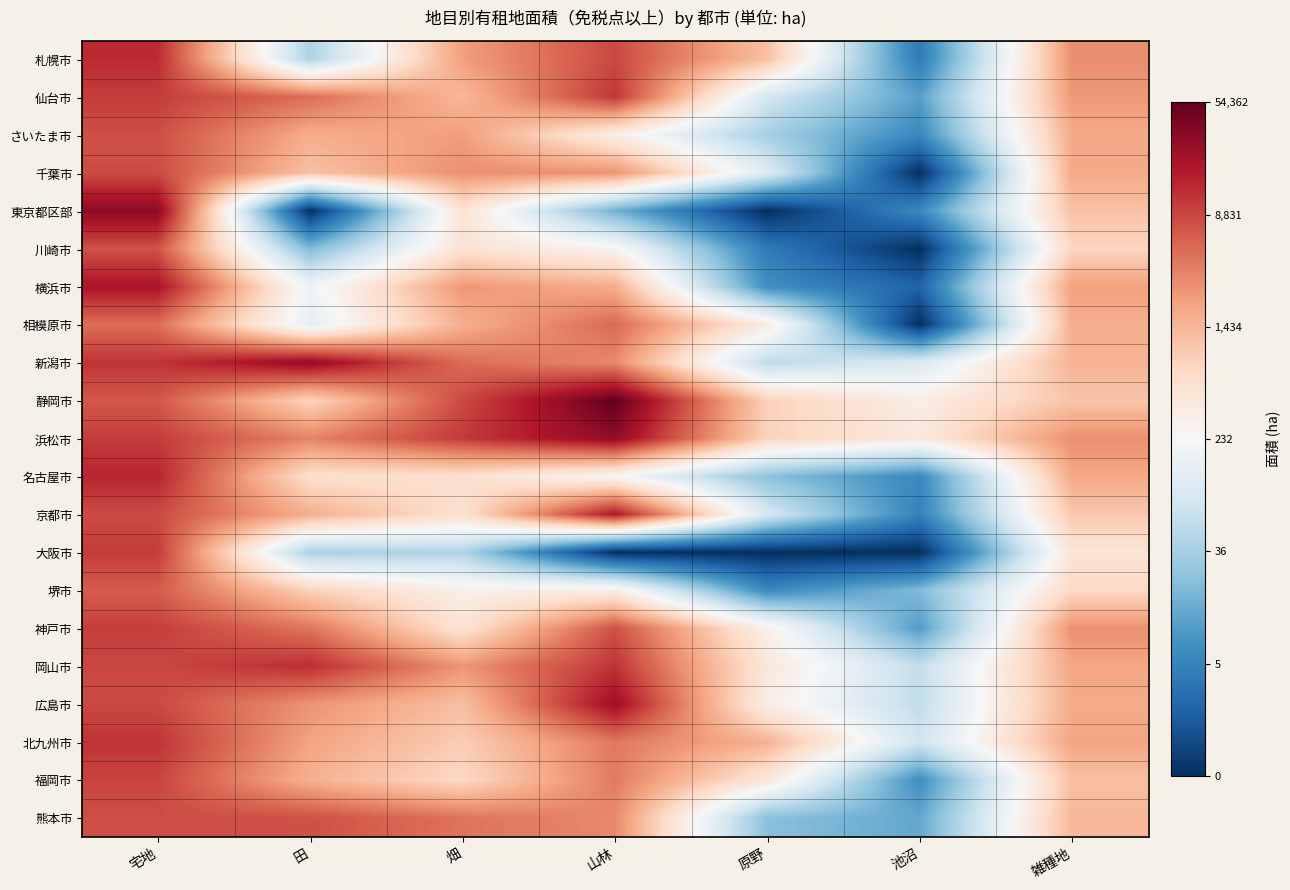

Which series has the widest spread of values?

東京都区部